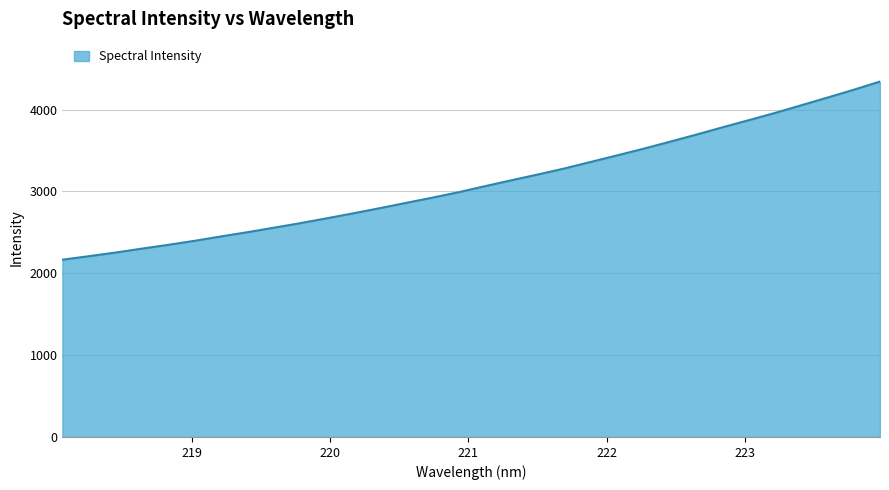

What is the difference between the maximum and minimum values?

2176.3